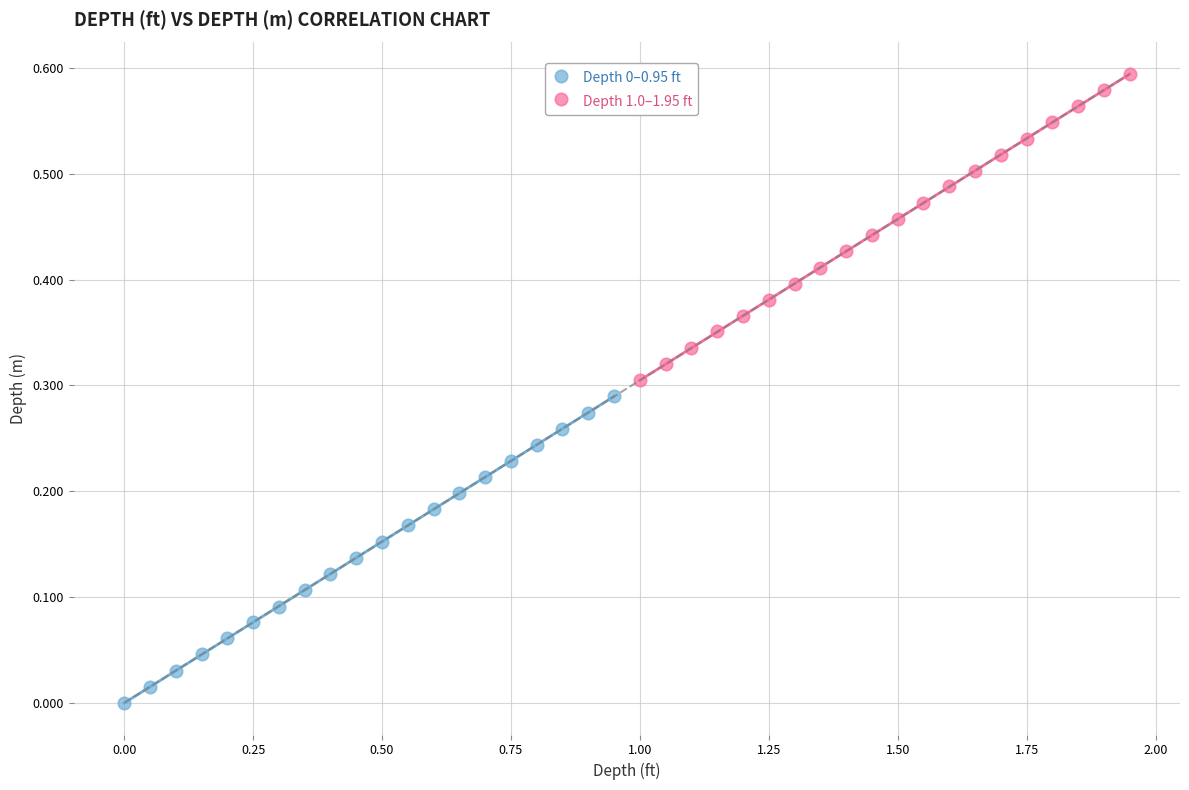

Which series contains the highest Y value?

Depth 1.0–1.95 ft